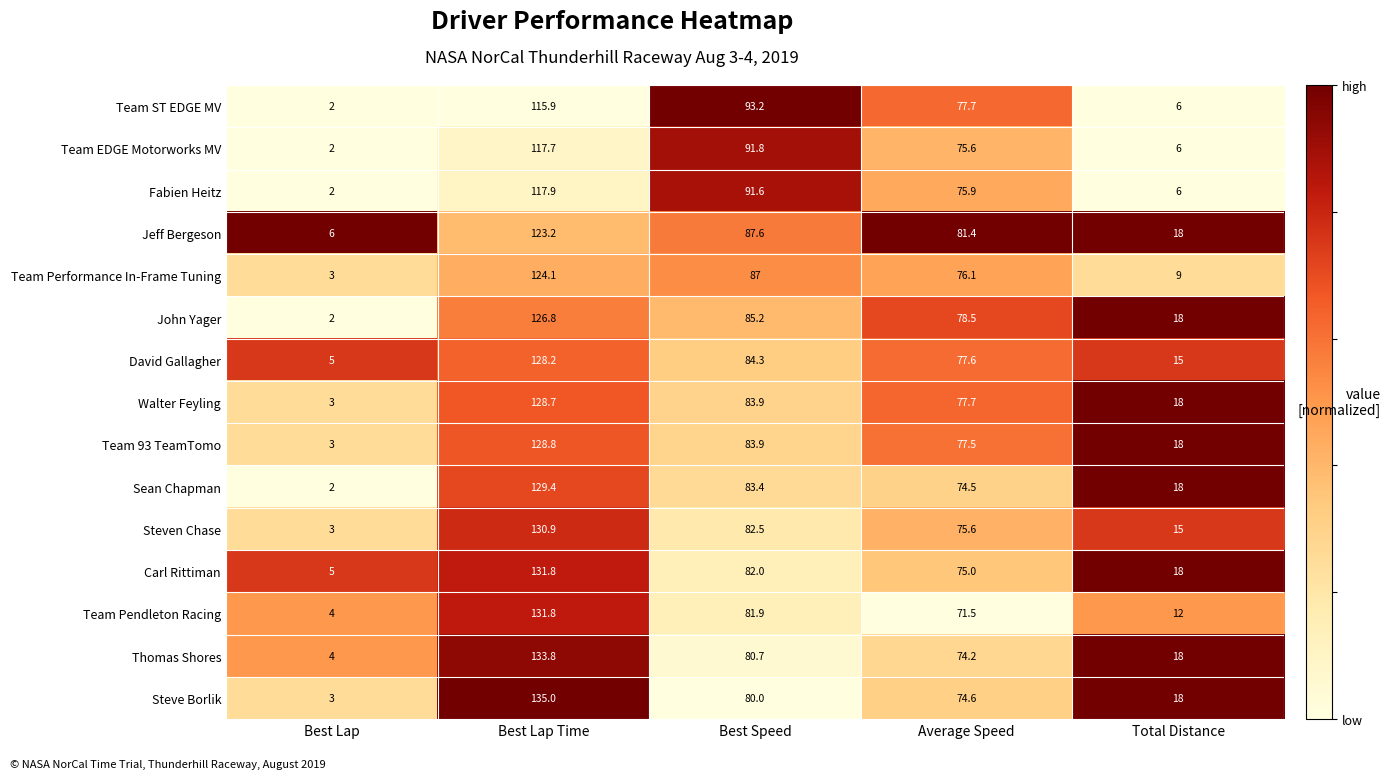

What is the difference between the Sean Chapman values at Best Lap Time and Best Speed?

46.0